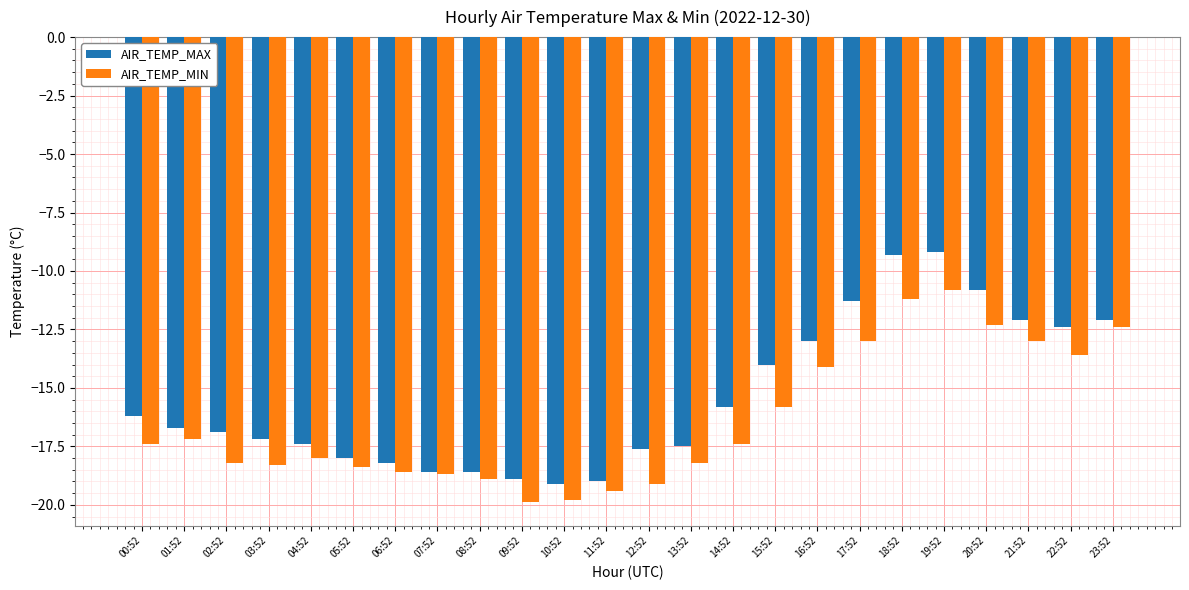

Reading left to right, what are all the values shown in this chart?

AIR_TEMP_MAX: -16.2	-16.7	-16.9	-17.2	-17.4	-18.0	-18.2	-18.6	-18.6	-18.9	-19.1	-19.0	-17.6	-17.5	-15.8	-14.0	-13.0	-11.3	-9.3	-9.2	-10.8	-12.1	-12.4	-12.1
AIR_TEMP_MIN: -17.4	-17.2	-18.2	-18.3	-18.0	-18.4	-18.6	-18.7	-18.9	-19.9	-19.8	-19.4	-19.1	-18.2	-17.4	-15.8	-14.1	-13.0	-11.2	-10.8	-12.3	-13.0	-13.6	-12.4